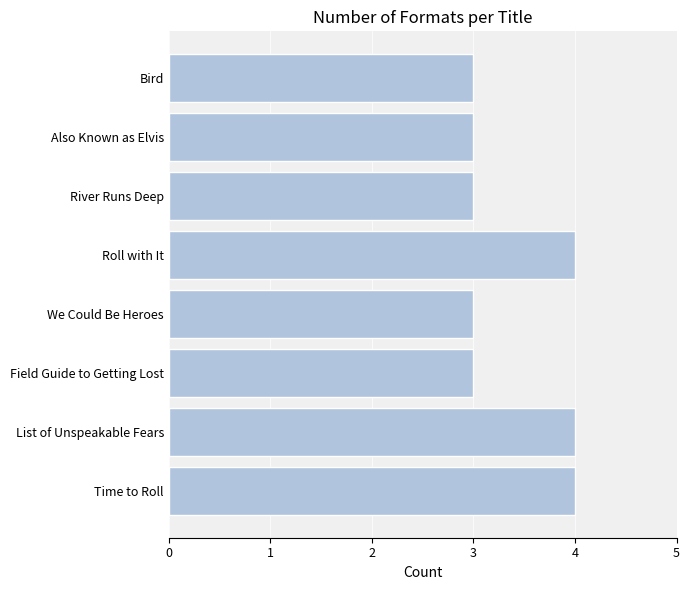

The value at Field Guide to Getting Lost is 2. True or false?

False